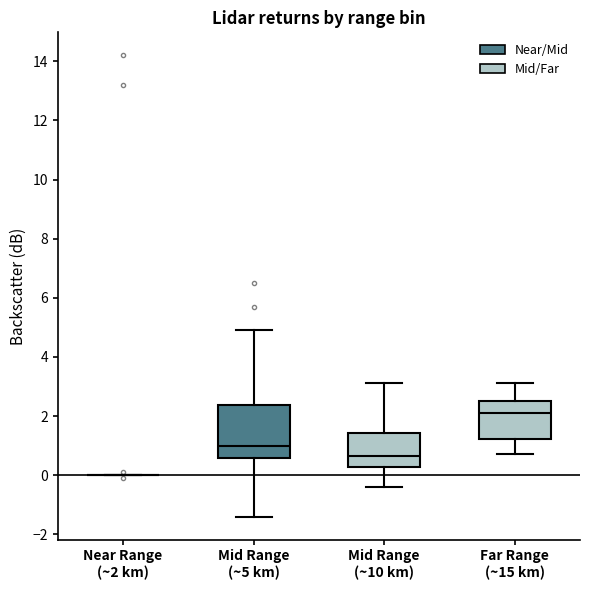

Reading left to right, transcribe this box plot: for each box, give where its median line is, the range the box spans, and where its two whiskers end, as read against the y-axis. The values are not printed on the chart, so give them approximately, as read against the axis.

Near Range (~2 km): box collapsed to a line at 0.0, whiskers 0.0 to 0.0
Mid Range (~5 km): median 1.0, box 0.6 to 2.4, whiskers -1.4 to 5.0
Mid Range (~10 km): median 0.6, box 0.2 to 1.4, whiskers -0.4 to 3.2
Far Range (~15 km): median 2.2, box 1.2 to 2.6, whiskers 0.8 to 3.2